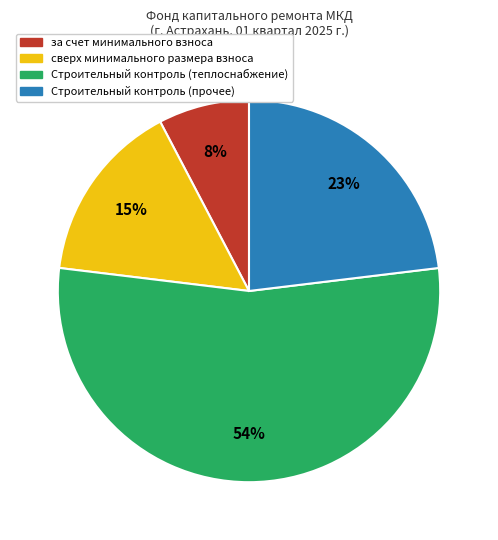

To the nearest percent, what is the average slice percentage?

25%